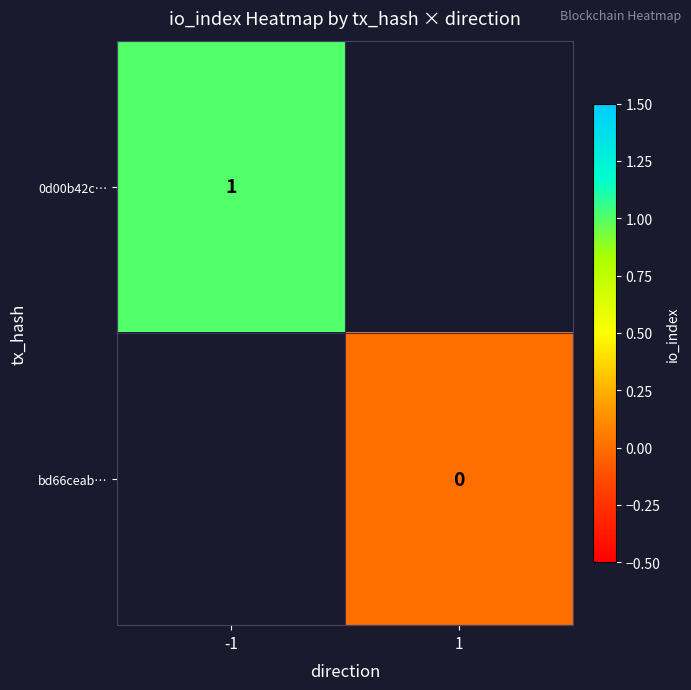

Count the number of data series in this chart.

2